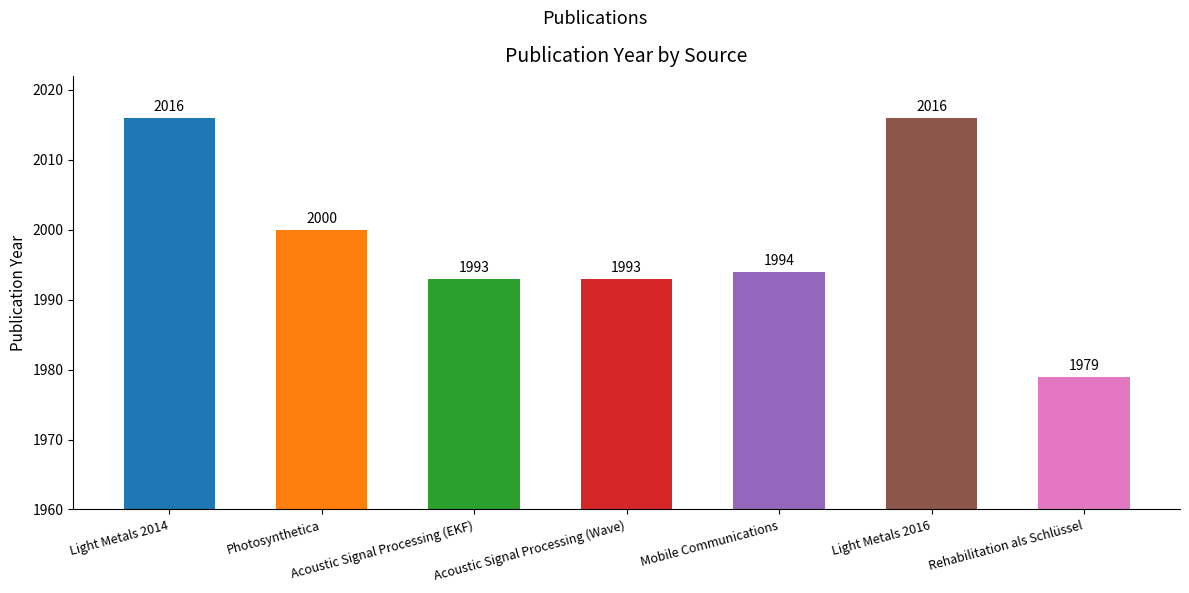

What position from the right is Rehabilitation als Schlüssel?

1